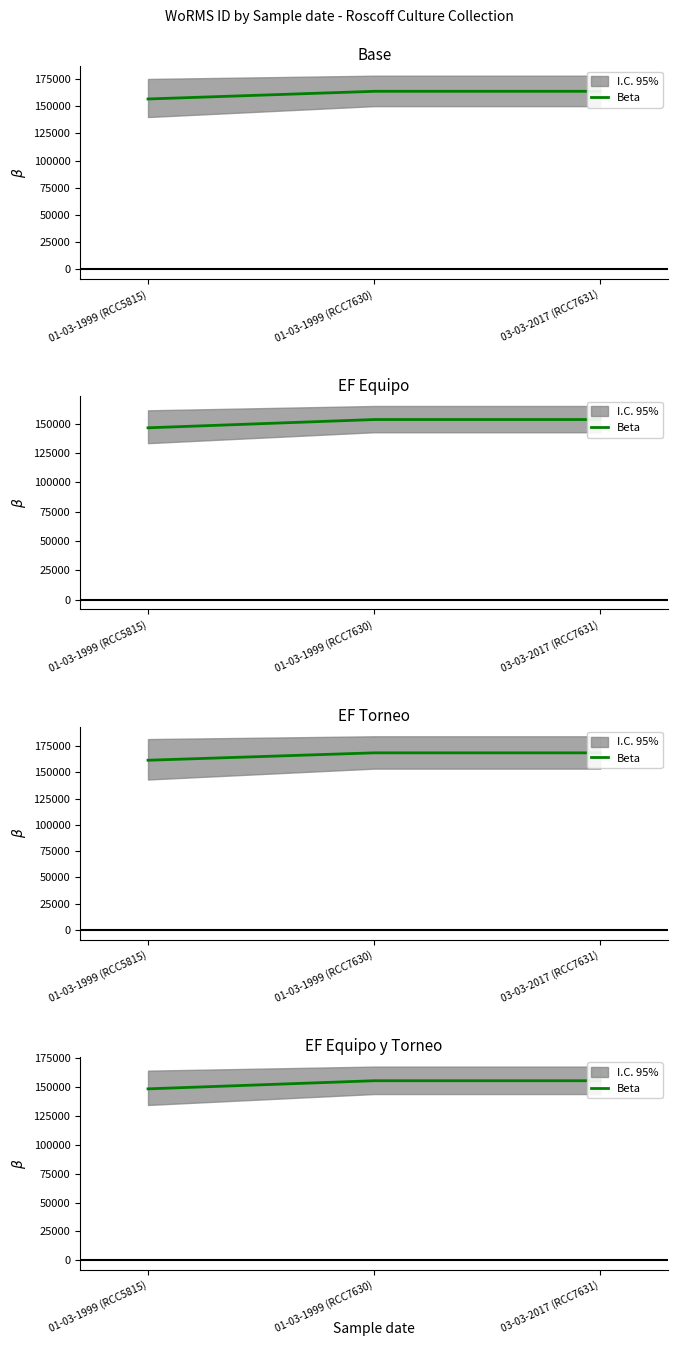

What is the approximate value at 01-03-1999 (RCC5815), to the nearest 50?

148600